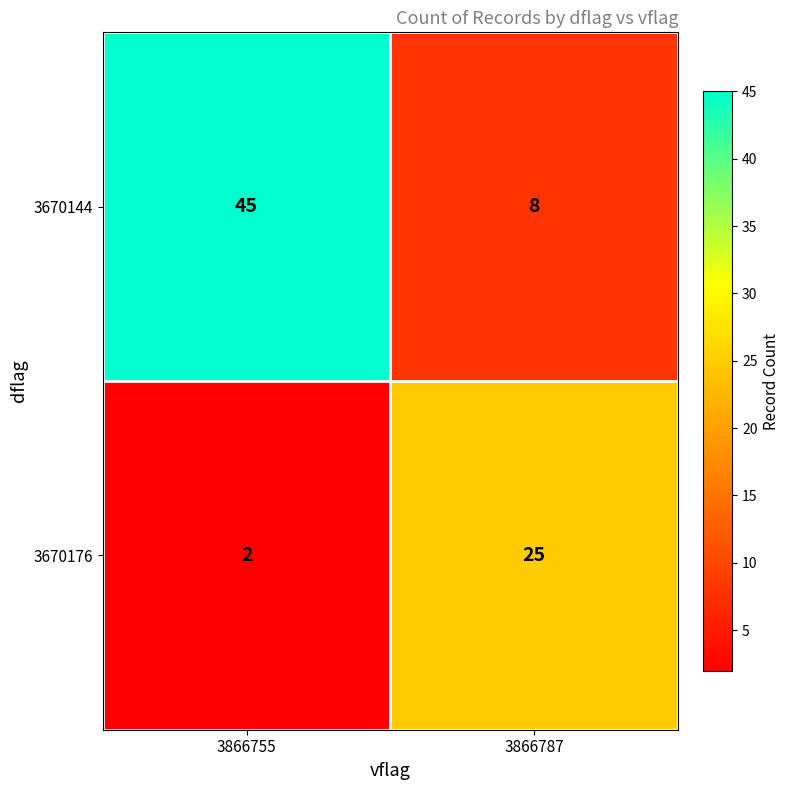

Rank the series by their average value, from lowest to highest.

3670176, 3670144